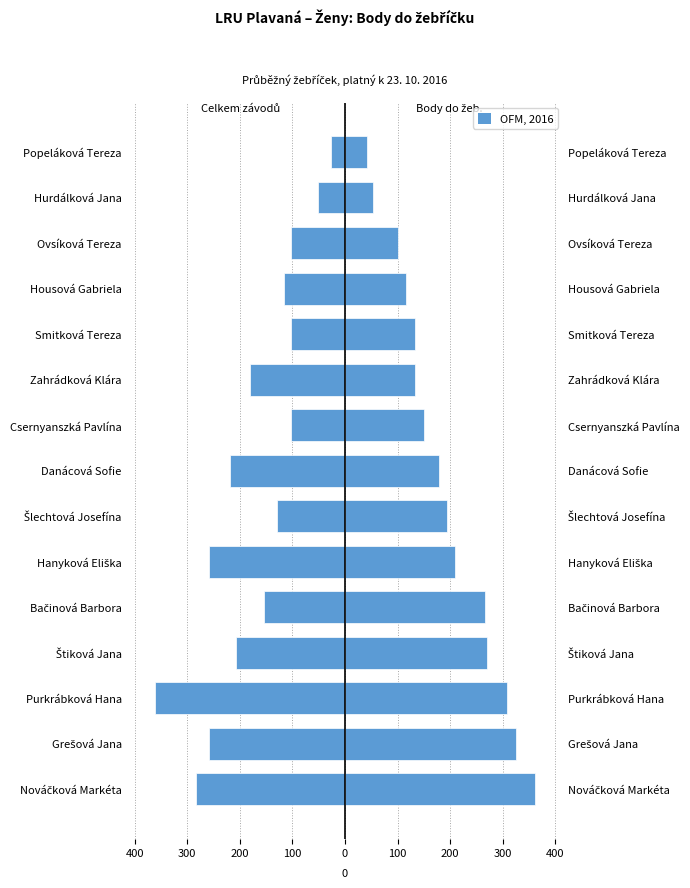

Is the value of Celkem závodů (scaled) at Purkrábková Hana greater than the value of Celkem bodů do žebříčku at Smitková Tereza?

No